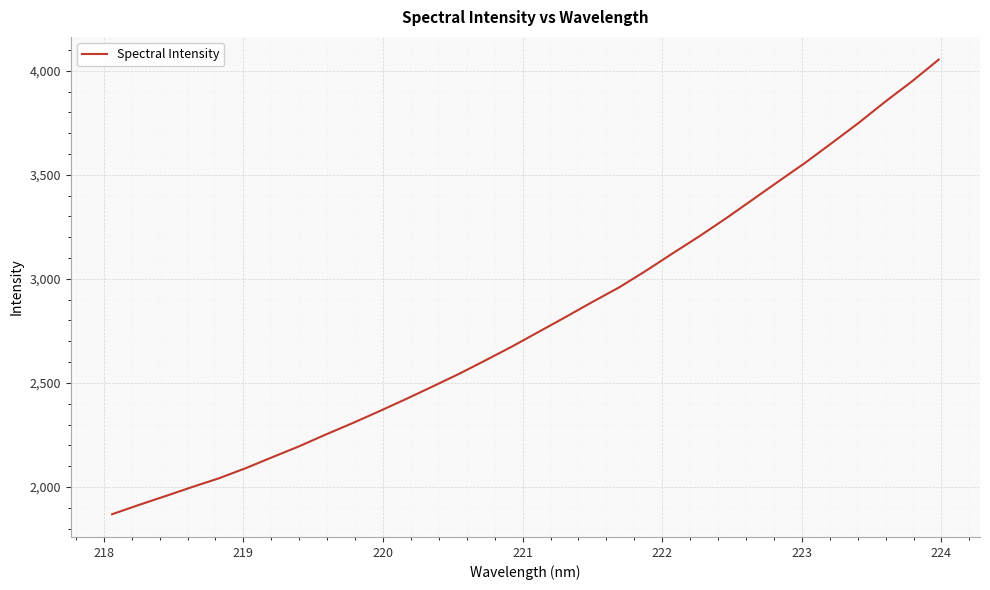

What is the smallest value displayed?

1868.9